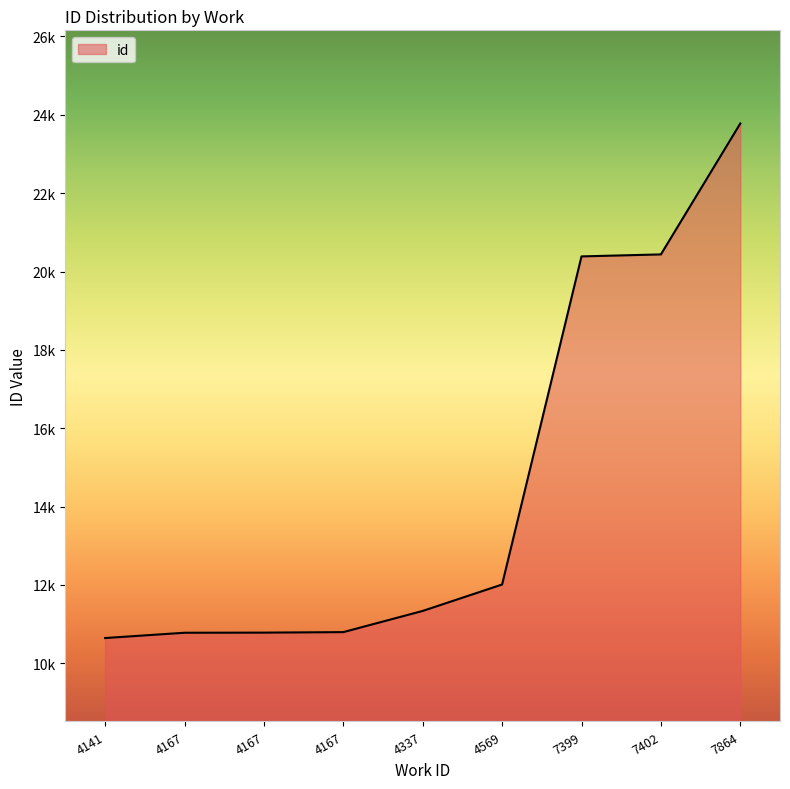

Is it true that the value at 4337 is 18668?

False